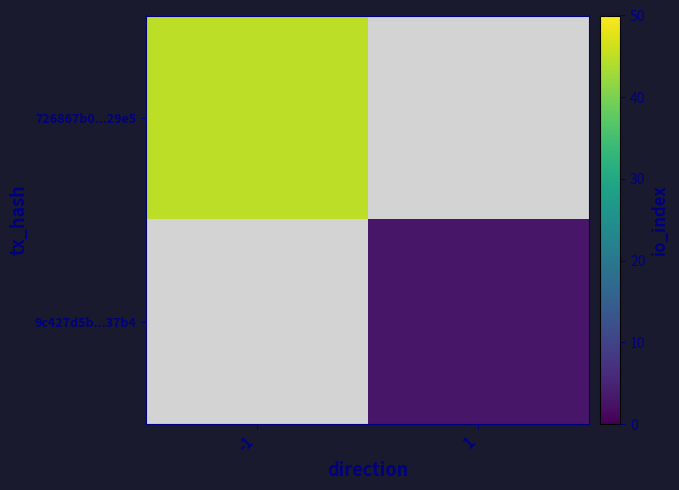

What is the smallest value displayed?

3.0